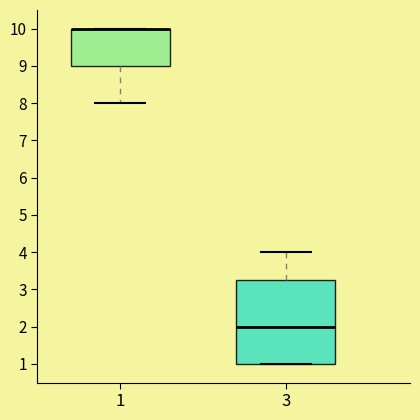

Reading left to right, transcribe this box plot: for each box, give where its median line is, the range the box spans, and where its two whiskers end, as read against the y-axis. The values are not printed on the chart, so give them approximately, as read against the axis.

1: median 10.0 (drawn on the box's upper edge), box 9.0 to 10.0, whiskers 8.0 to 10.0
3: median 2.0, box 1.0 to 3.3, whiskers 1.0 to 4.0